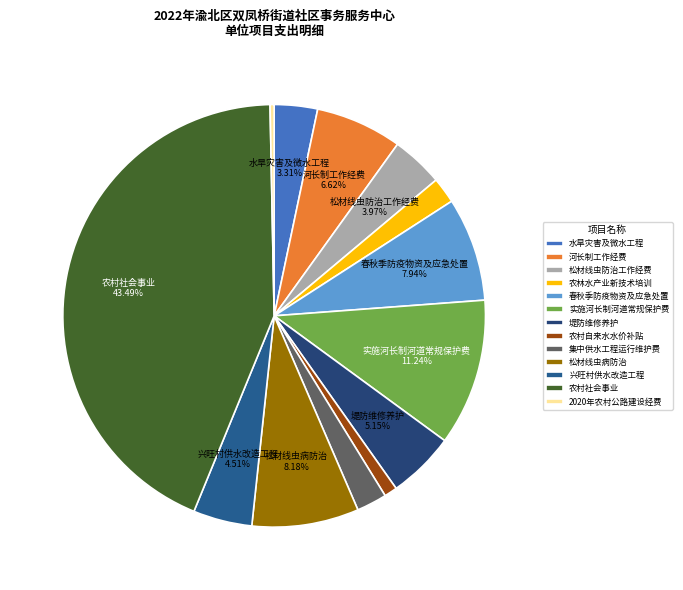

True or false: 农林水产业新技术培训 accounts for 1% of the total.

False